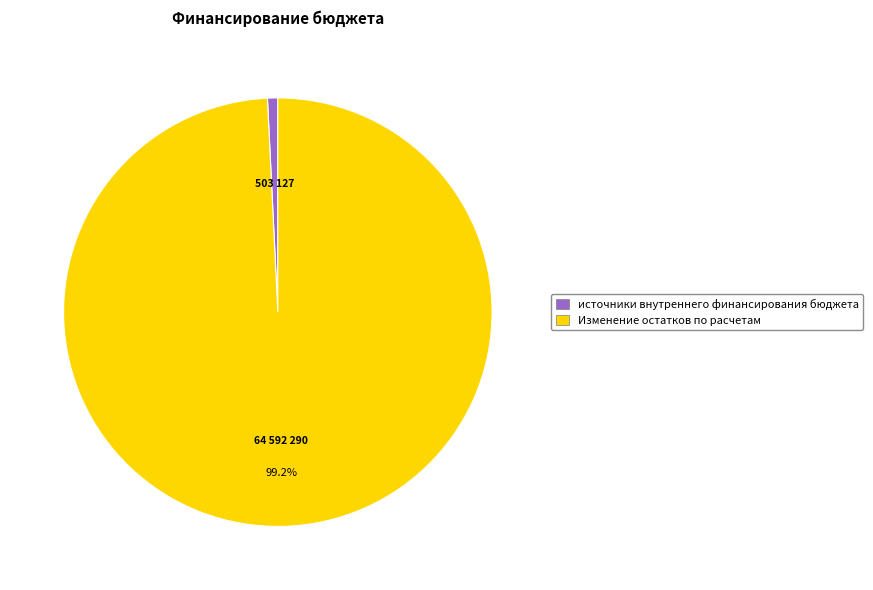

What is the largest slice in the pie chart?

Изменение остатков по расчетам